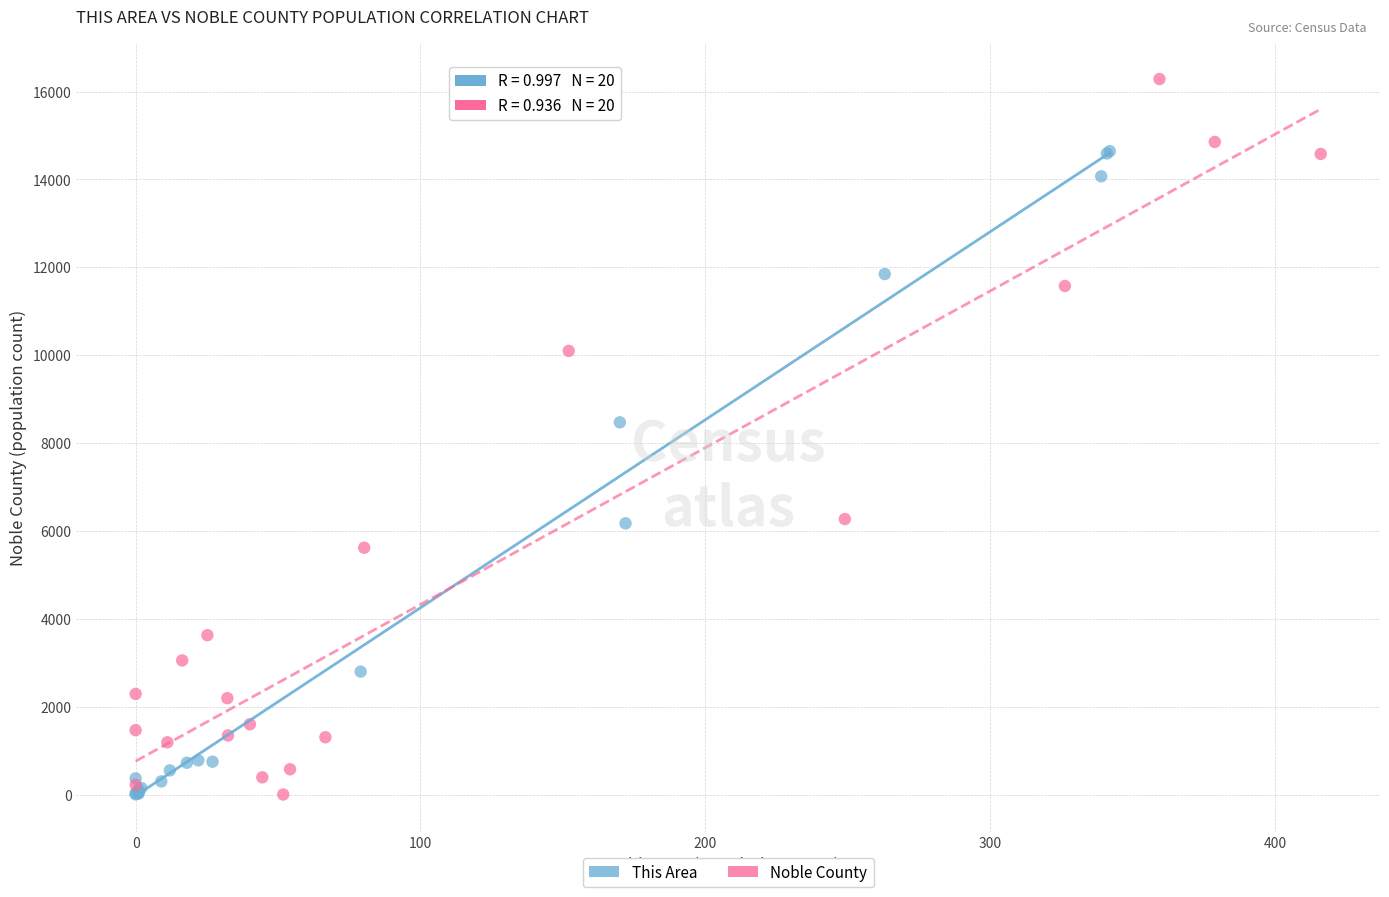

Which series contains the highest Y value?

Noble County